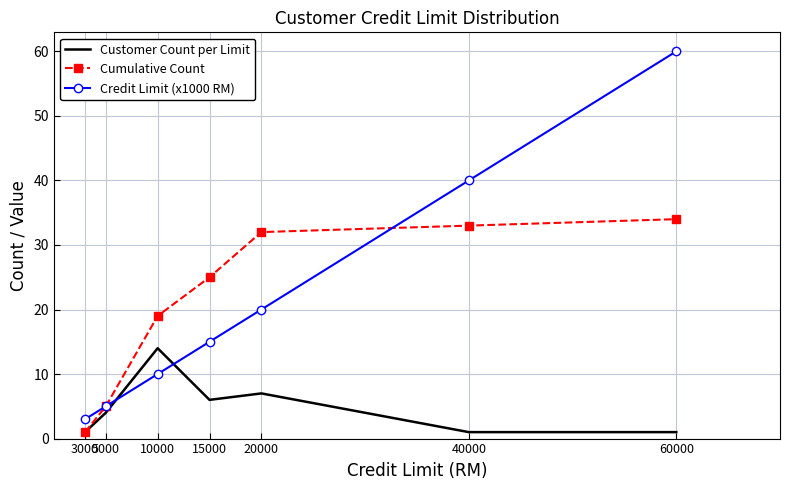

What is the greatest value displayed?

60